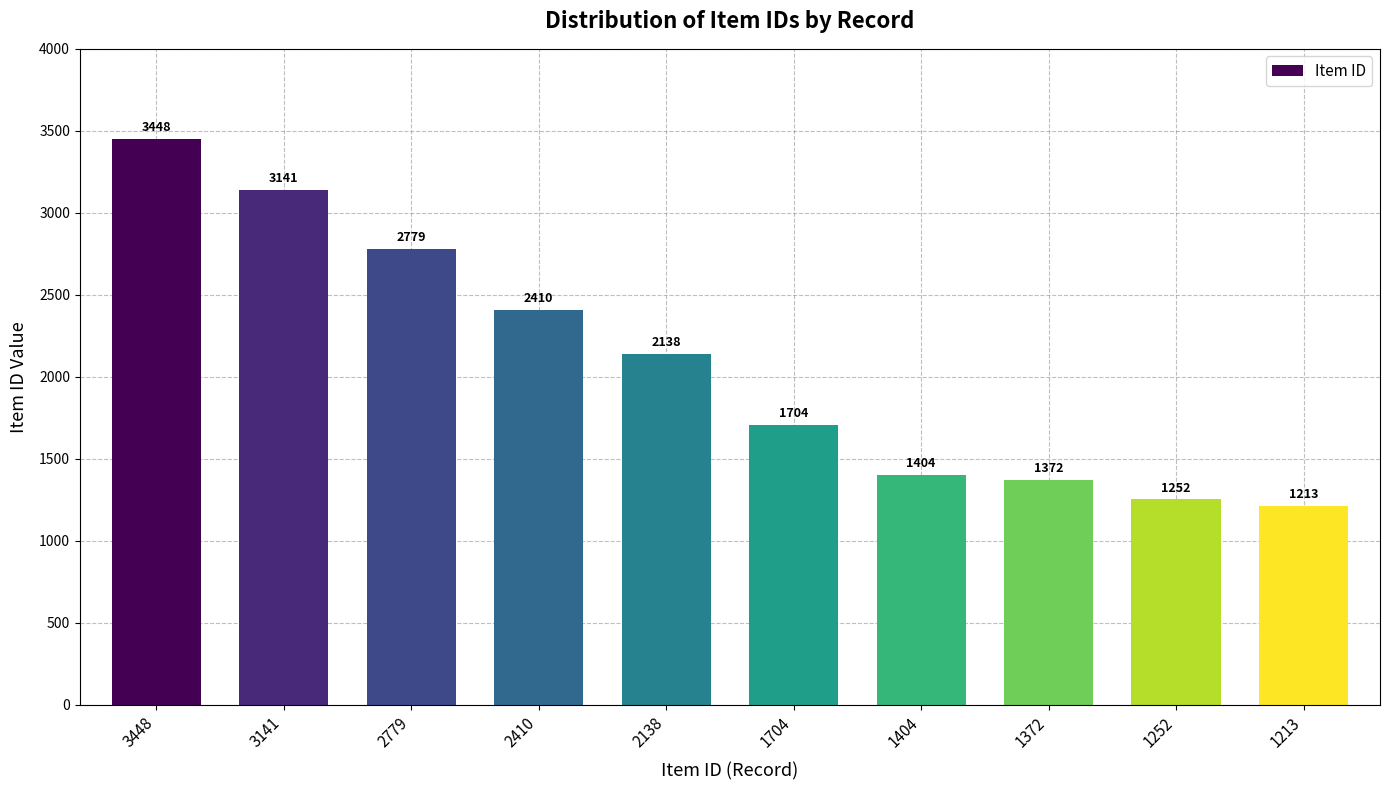

The value at 2779 is 1426. True or false?

False